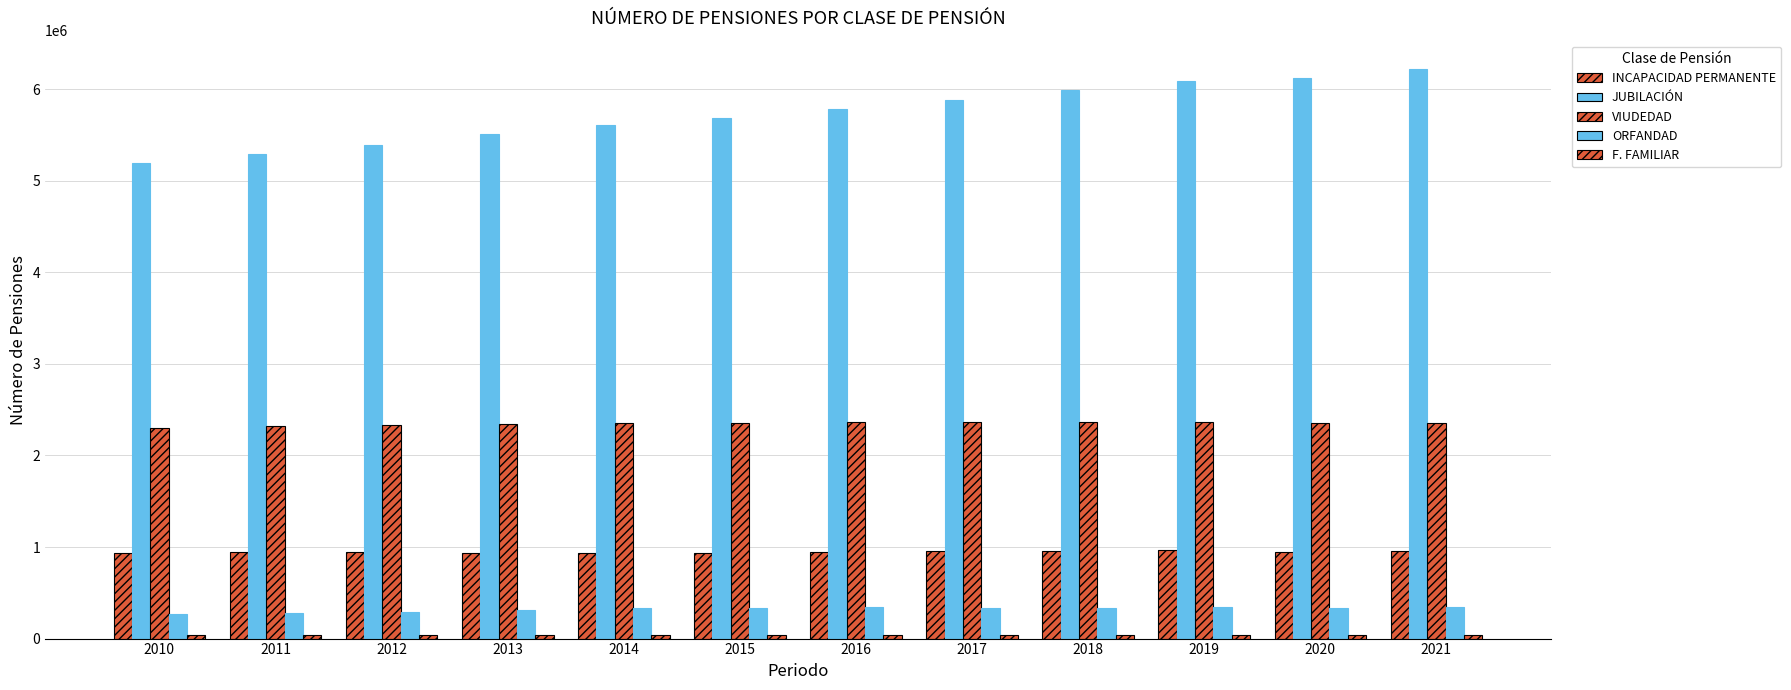

At 2016, list the series in order from largest to smallest.

JUBILACIÓN, VIUDEDAD, INCAPACIDAD PERMANENTE, ORFANDAD, F. FAMILIAR